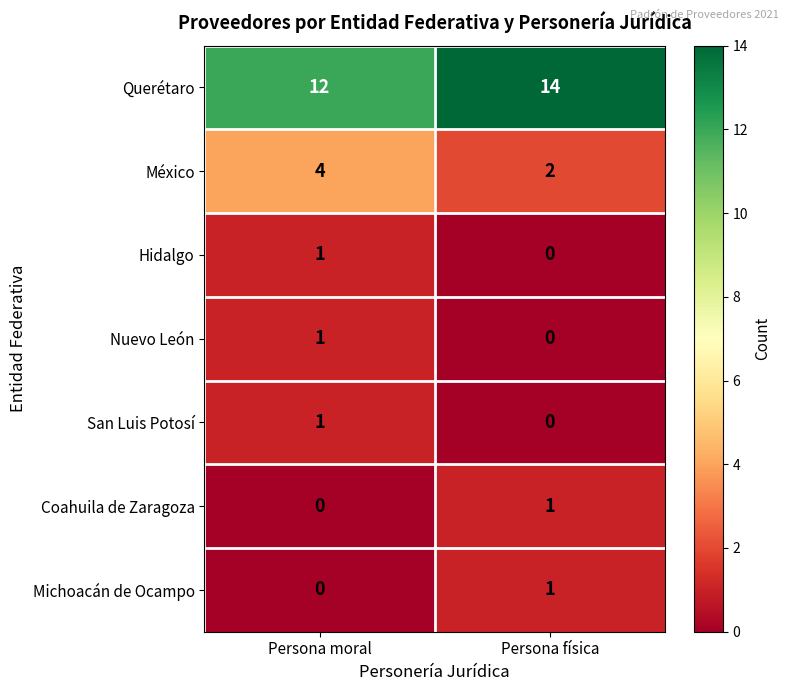

List the labels in order of México value, largest first.

Persona moral, Persona física